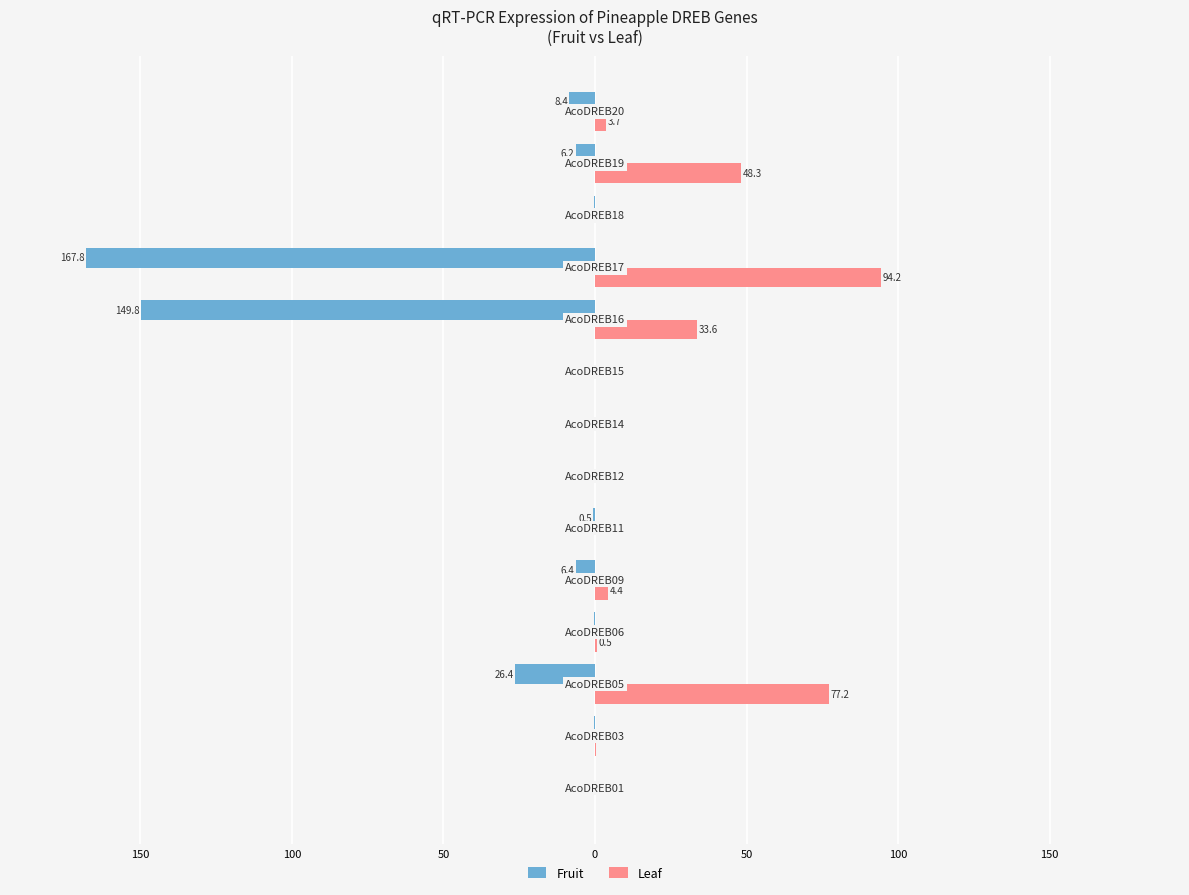

What are all the series names shown in the legend?

Fruit, Leaf